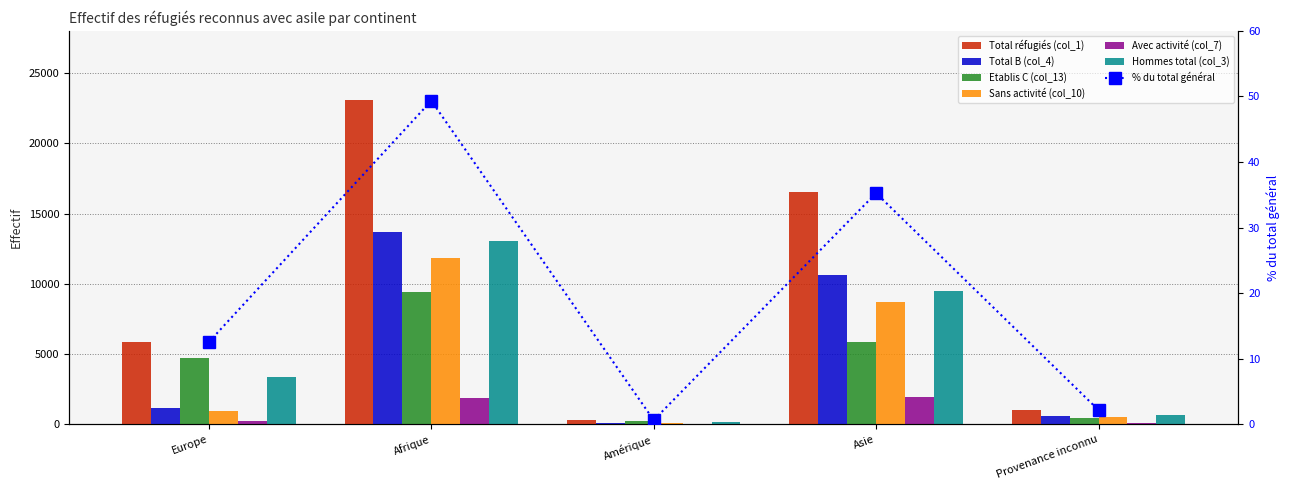

How many groups of bars are there?

5